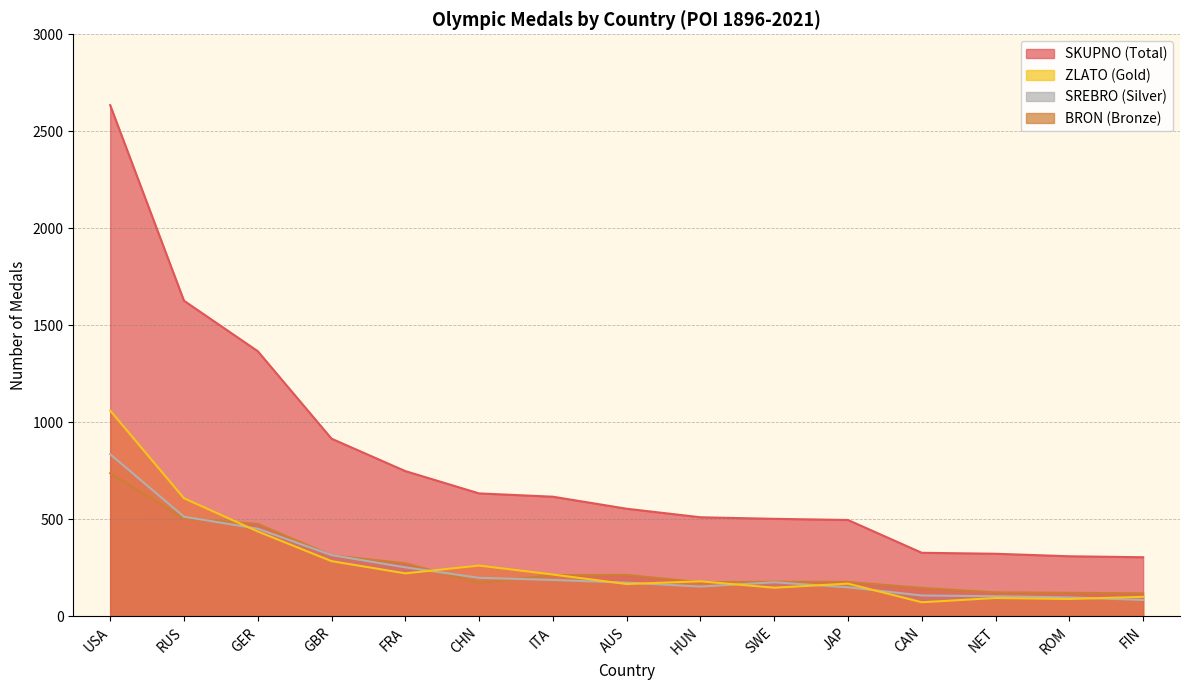

What is the smallest value displayed?

73